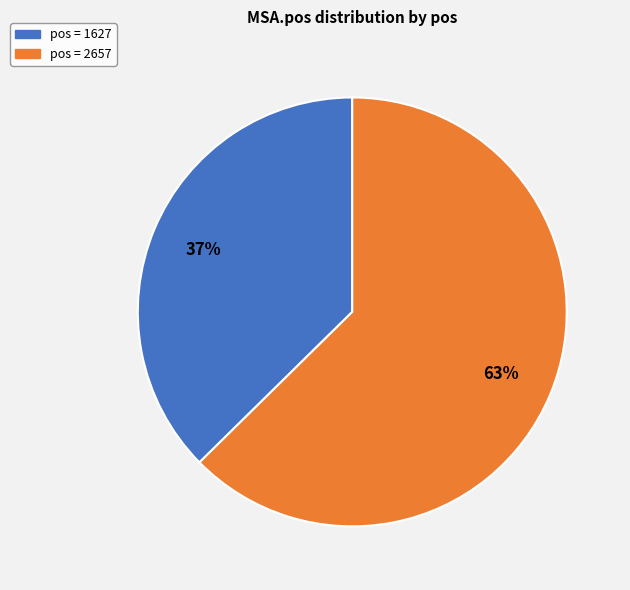

To the nearest percent, what is the average slice percentage?

50%